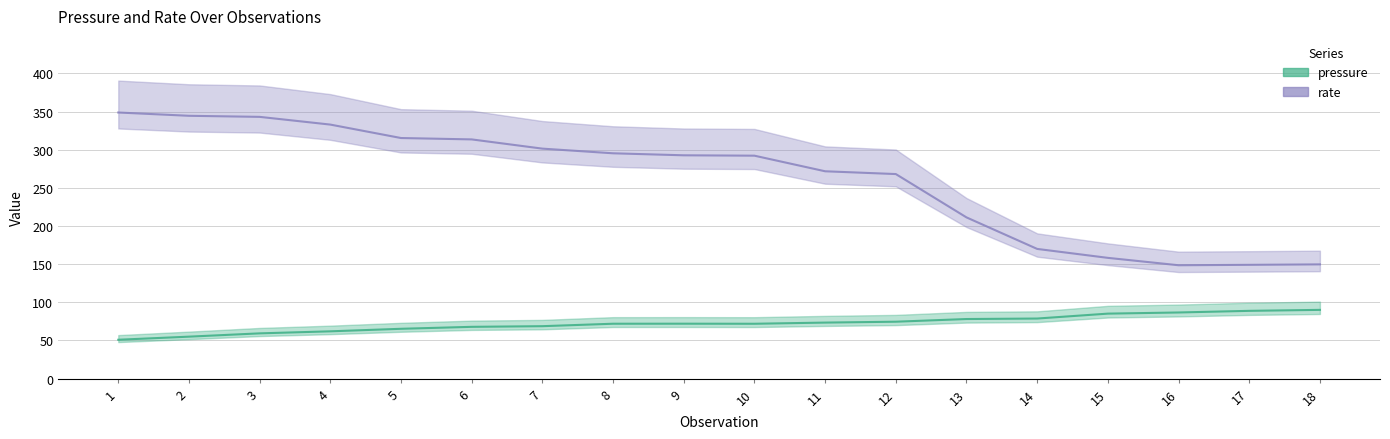

What is the sum of the pressure values at 6 and 11?

141.1